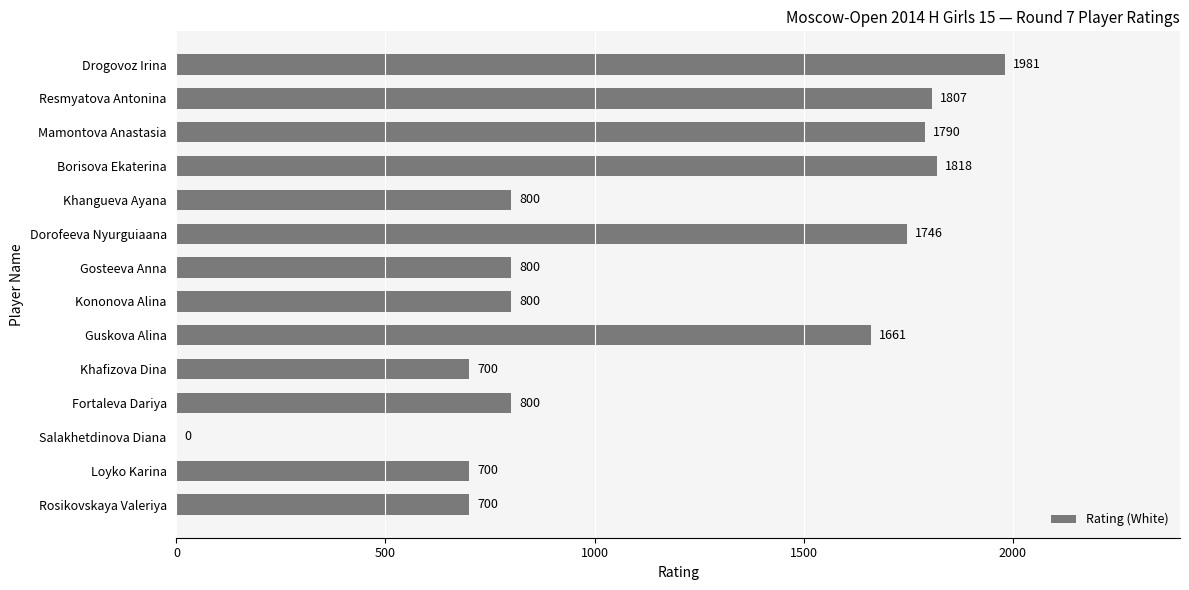

What is the greatest value displayed?

1981